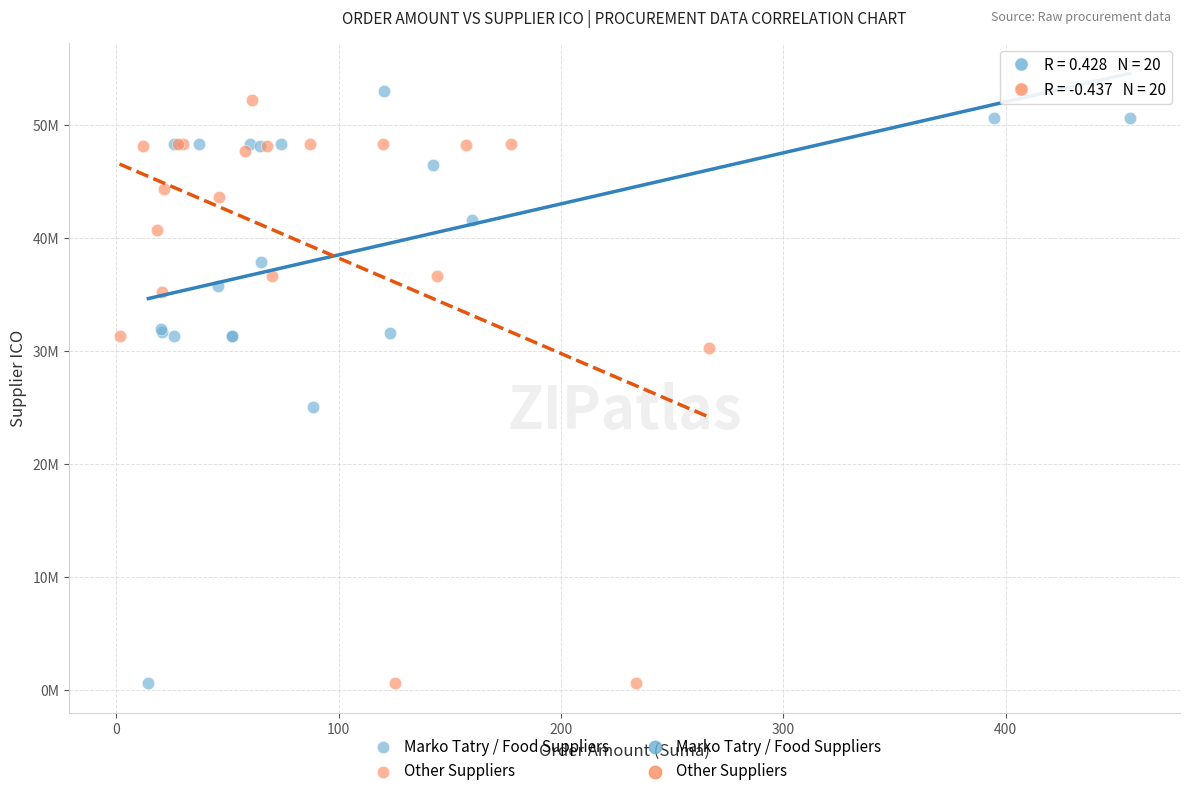

Which series reaches the maximum Y coordinate?

Marko Tatry / Food Suppliers